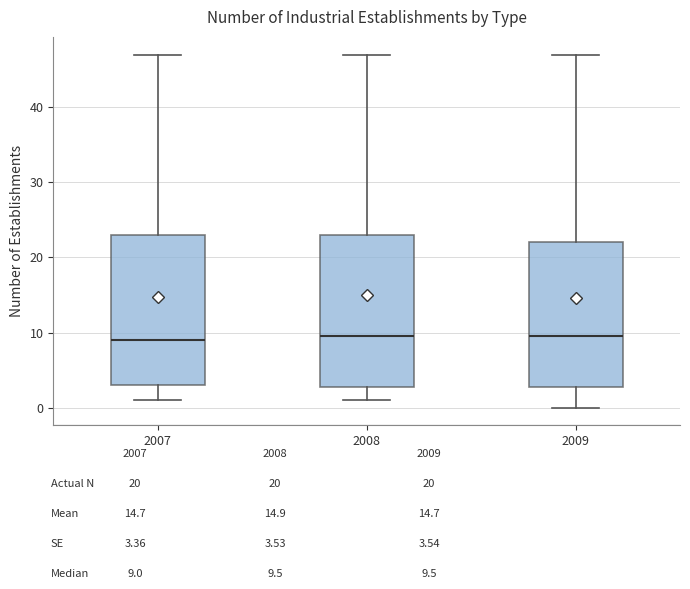

Reading left to right, transcribe this box plot: for each box, give where its median line is, the range the box spans, and where its two whiskers end, as read against the y-axis. The values are not printed on the chart, so give them approximately, as read against the axis.

2007: median 9, box 3 to 23, whiskers 1 to 47
2008: median 10, box 3 to 23, whiskers 1 to 47
2009: median 10, box 3 to 22, whiskers 0 to 47